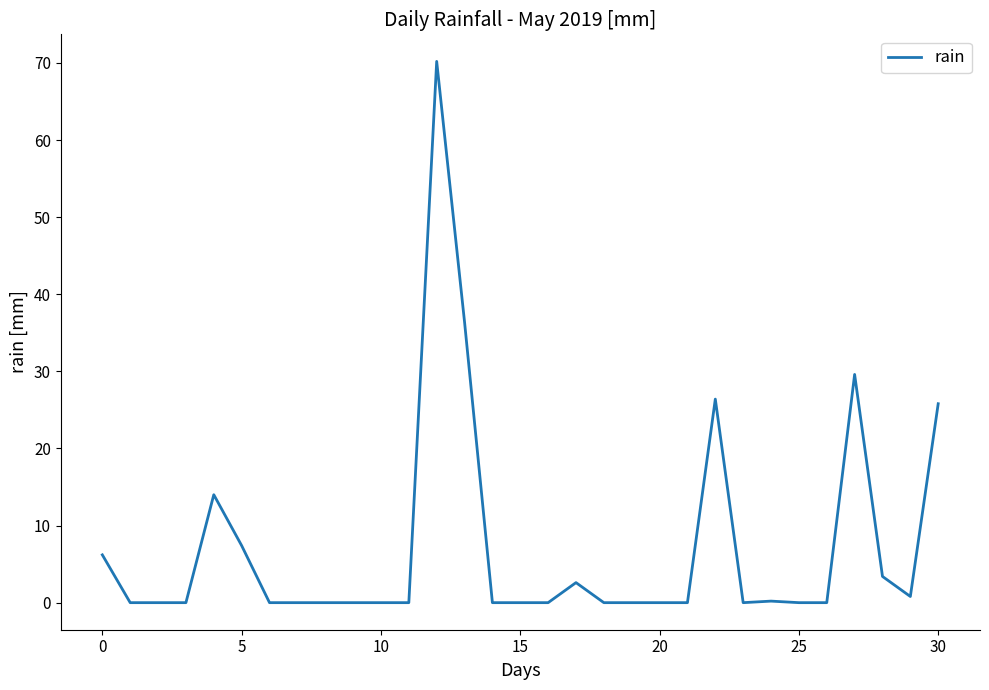

How many categories are shown in the chart?

31